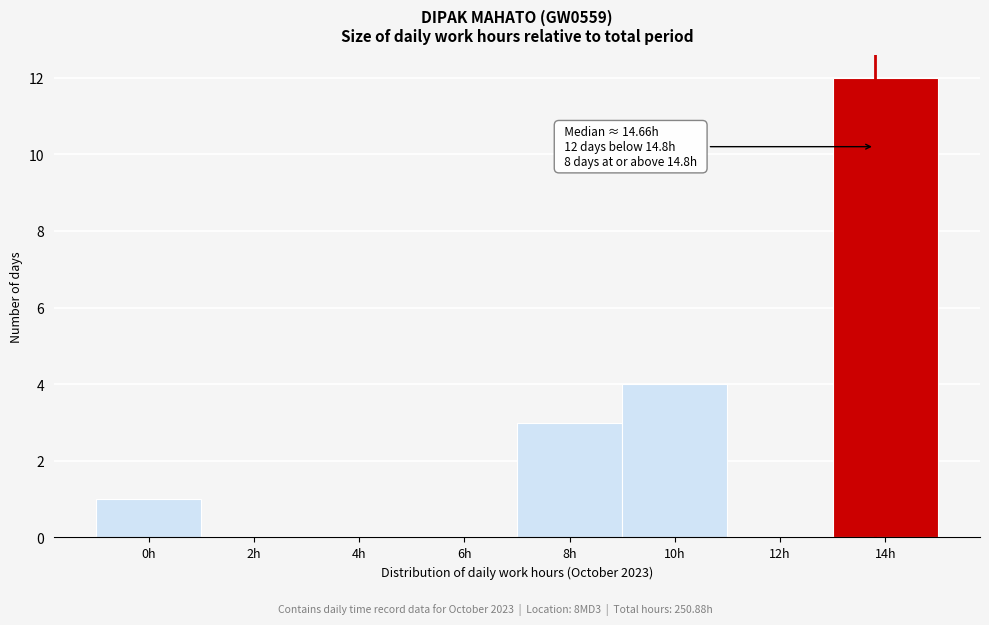

Reading right to left, what are all the values shown in this chart?

14h=12	12h=0	10h=4	8h=3	6h=0	4h=0	2h=0	0h=1